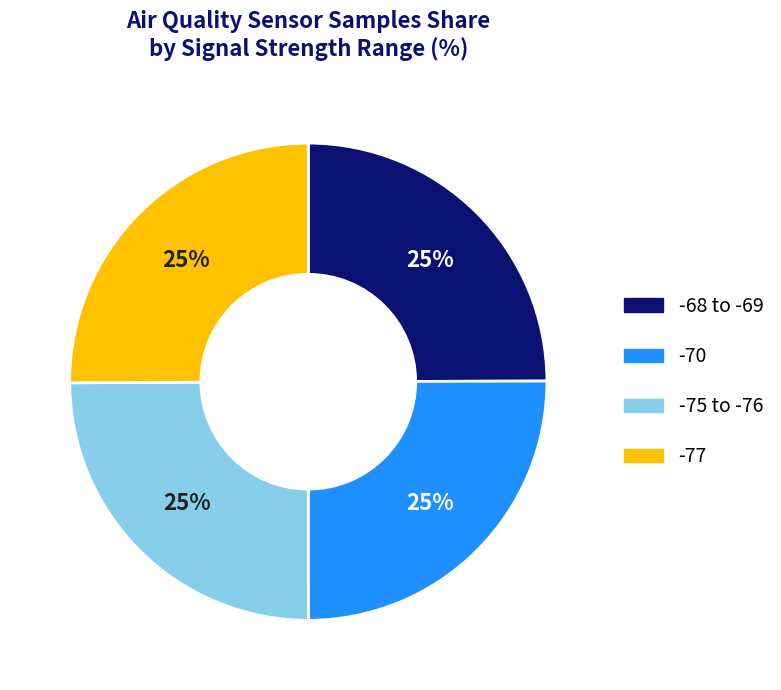

Is there a majority slice in this chart?

No